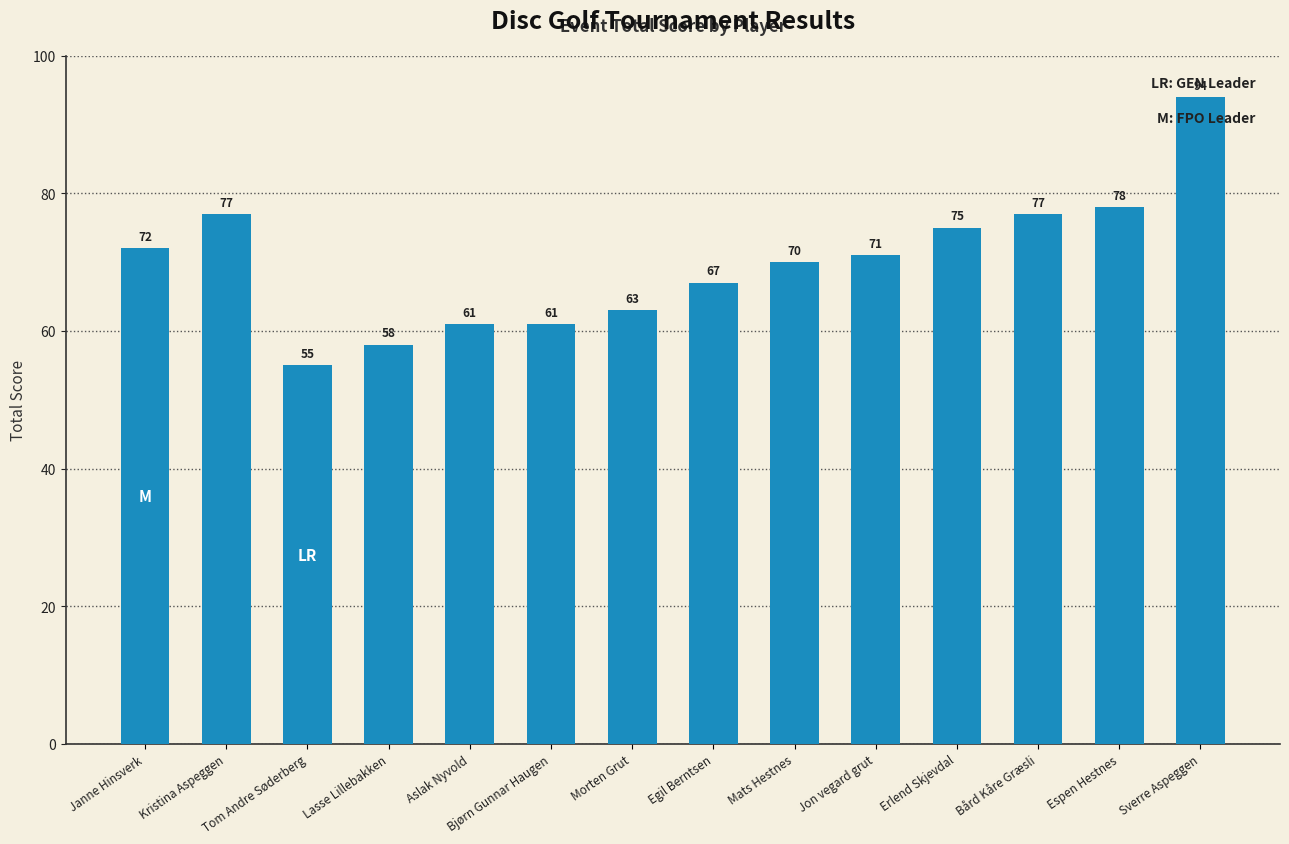

Where is the data nearest to the value 74?

Erlend Skjevdal